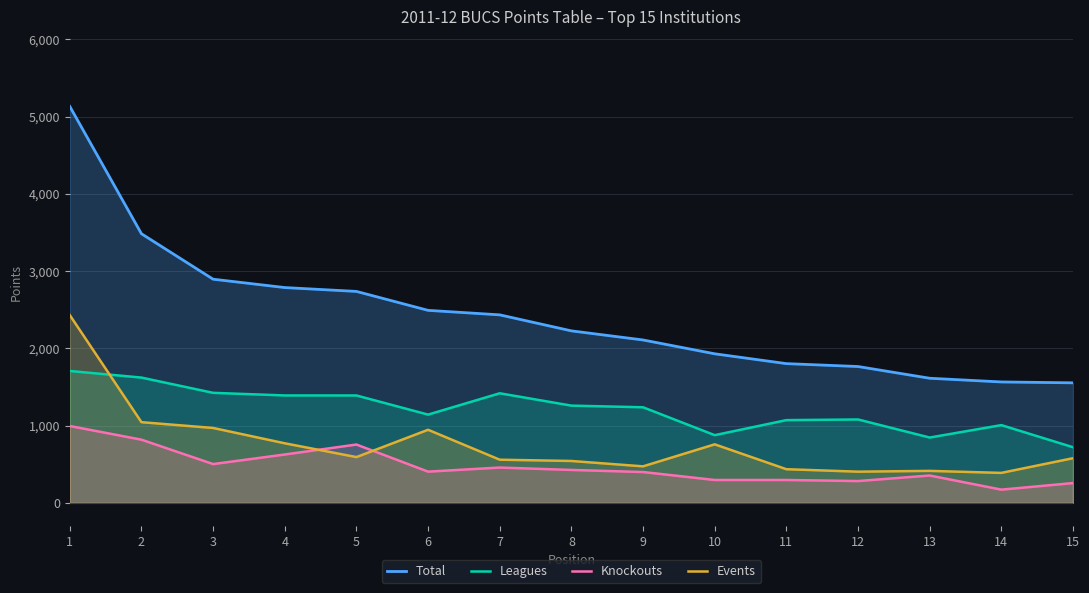

Where is Knockouts nearest to the value 583?

4